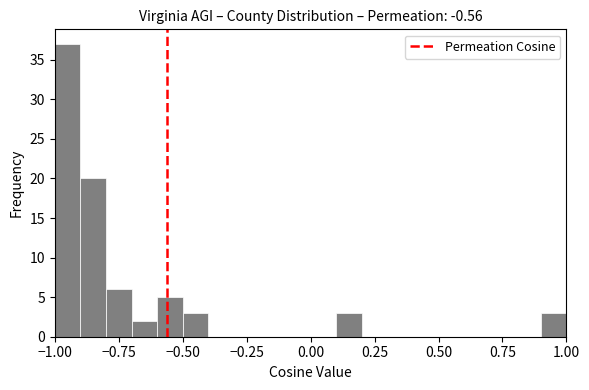

Read against the x-axis, roughly where is the centre of the tallest bar?

-0.95